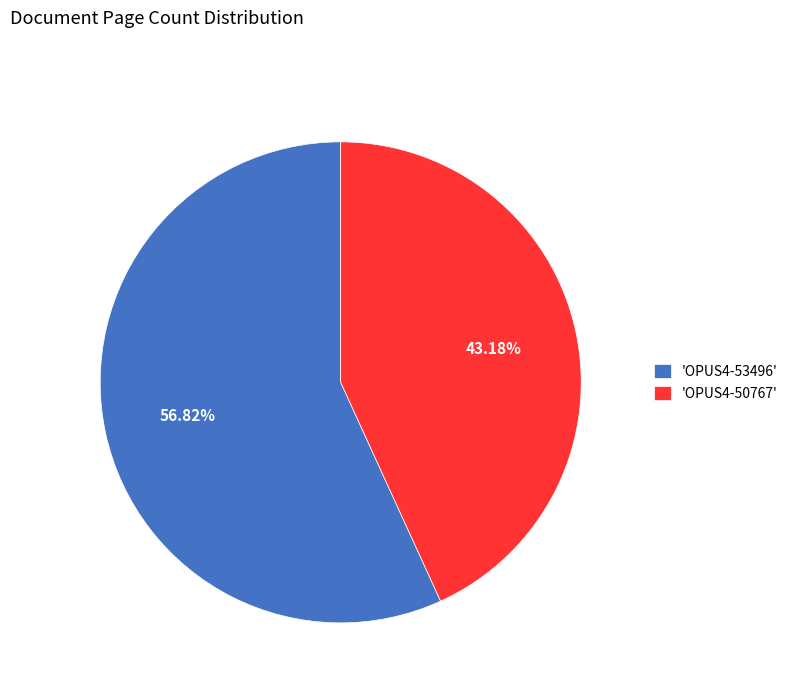

What is the majority slice?

'OPUS4-53496'